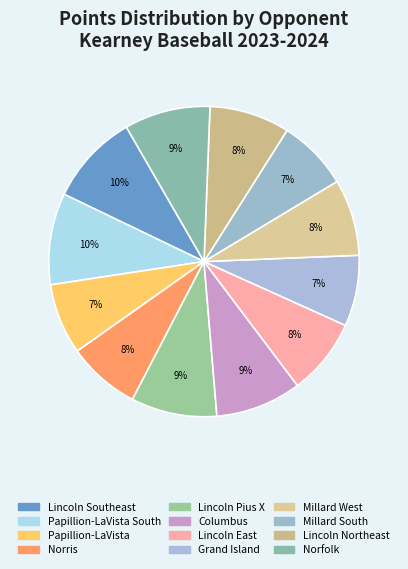

Which category has the smallest portion of the pie?

Papillion-LaVista